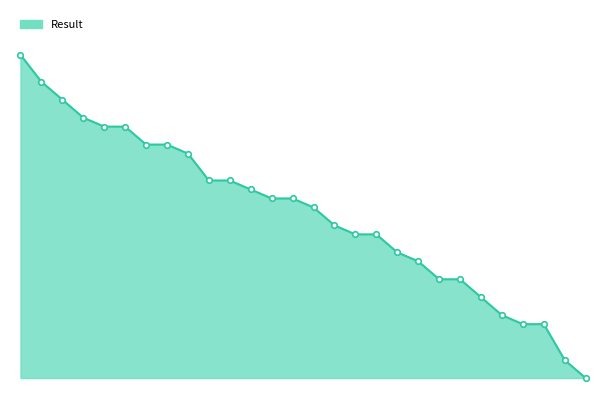

Reading left to right, transcribe all the data shown in this chart.

13.5	13.2	13.0	12.8	12.7	12.7	12.5	12.5	12.4	12.1	12.1	12.0	11.9	11.9	11.8	11.6	11.5	11.5	11.3	11.2	11.0	11.0	10.8	10.6	10.5	10.5	10.1	9.9